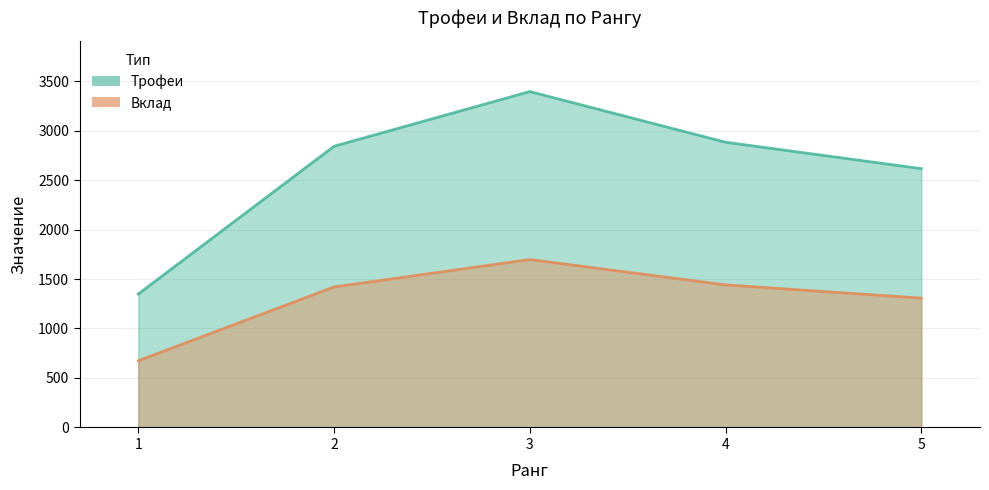

Rank the series by their average value, from highest to lowest.

Трофеи, Вклад